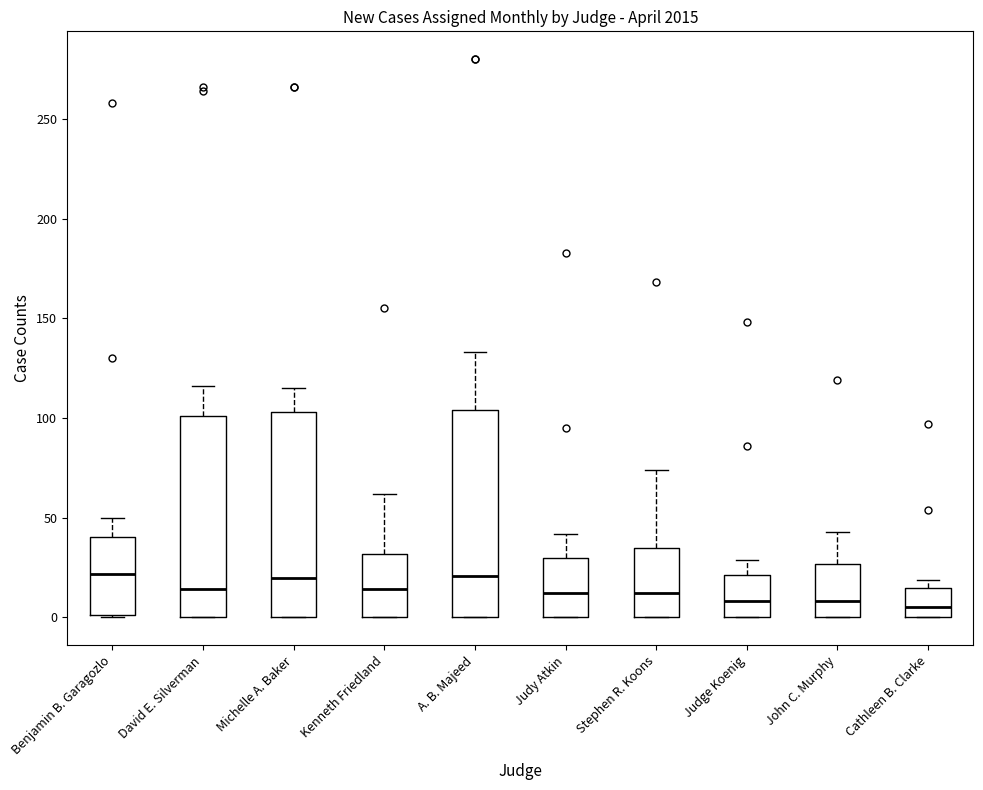

Reading left to right, transcribe this box plot: for each box, give where its median line is, the range the box spans, and where its two whiskers end, as read against the y-axis. The values are not printed on the chart, so give them approximately, as read against the axis.

Benjamin B. Garagozlo: median 20, box 0 to 40, whiskers 0 to 50
David E. Silverman: median 15, box 0 to 100, whiskers 0 to 115
Michelle A. Baker: median 20, box 0 to 105, whiskers 0 to 115
Kenneth Friedland: median 15, box 0 to 30, whiskers 0 to 60
A. B. Majeed: median 20, box 0 to 105, whiskers 0 to 135
Judy Atkin: median 10, box 0 to 30, whiskers 0 to 40
Stephen R. Koons: median 10, box 0 to 35, whiskers 0 to 75
Judge Koenig: median 10, box 0 to 20, whiskers 0 to 30
John C. Murphy: median 10, box 0 to 25, whiskers 0 to 45
Cathleen B. Clarke: median 5, box 0 to 15, whiskers 0 to 20